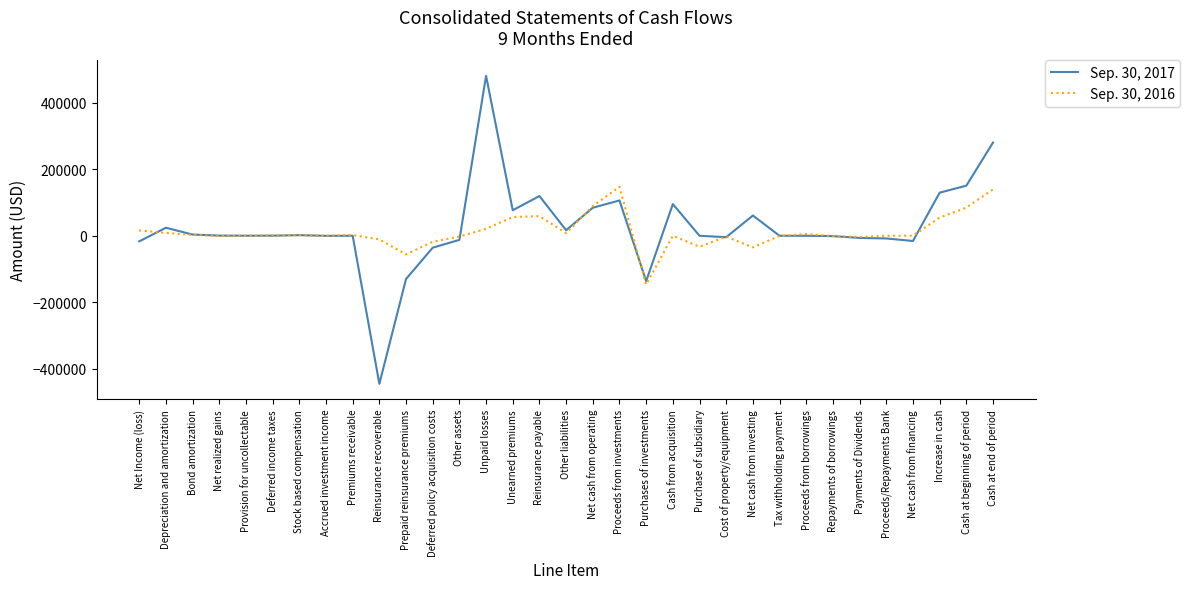

The value of Sep. 30, 2016 at Prepaid reinsurance premiums is -92694. True or false?

False